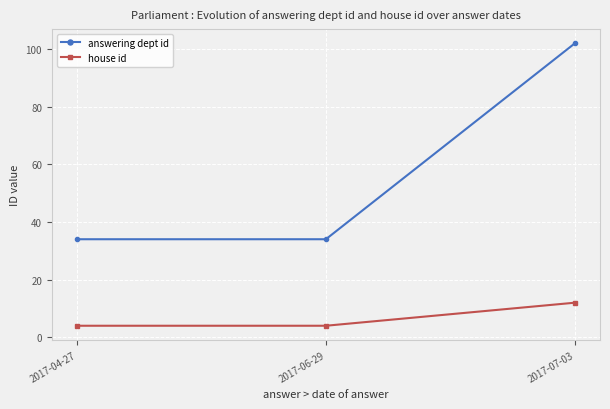

Rank the series at 2017-04-27 from highest to lowest value.

answering dept id, house id